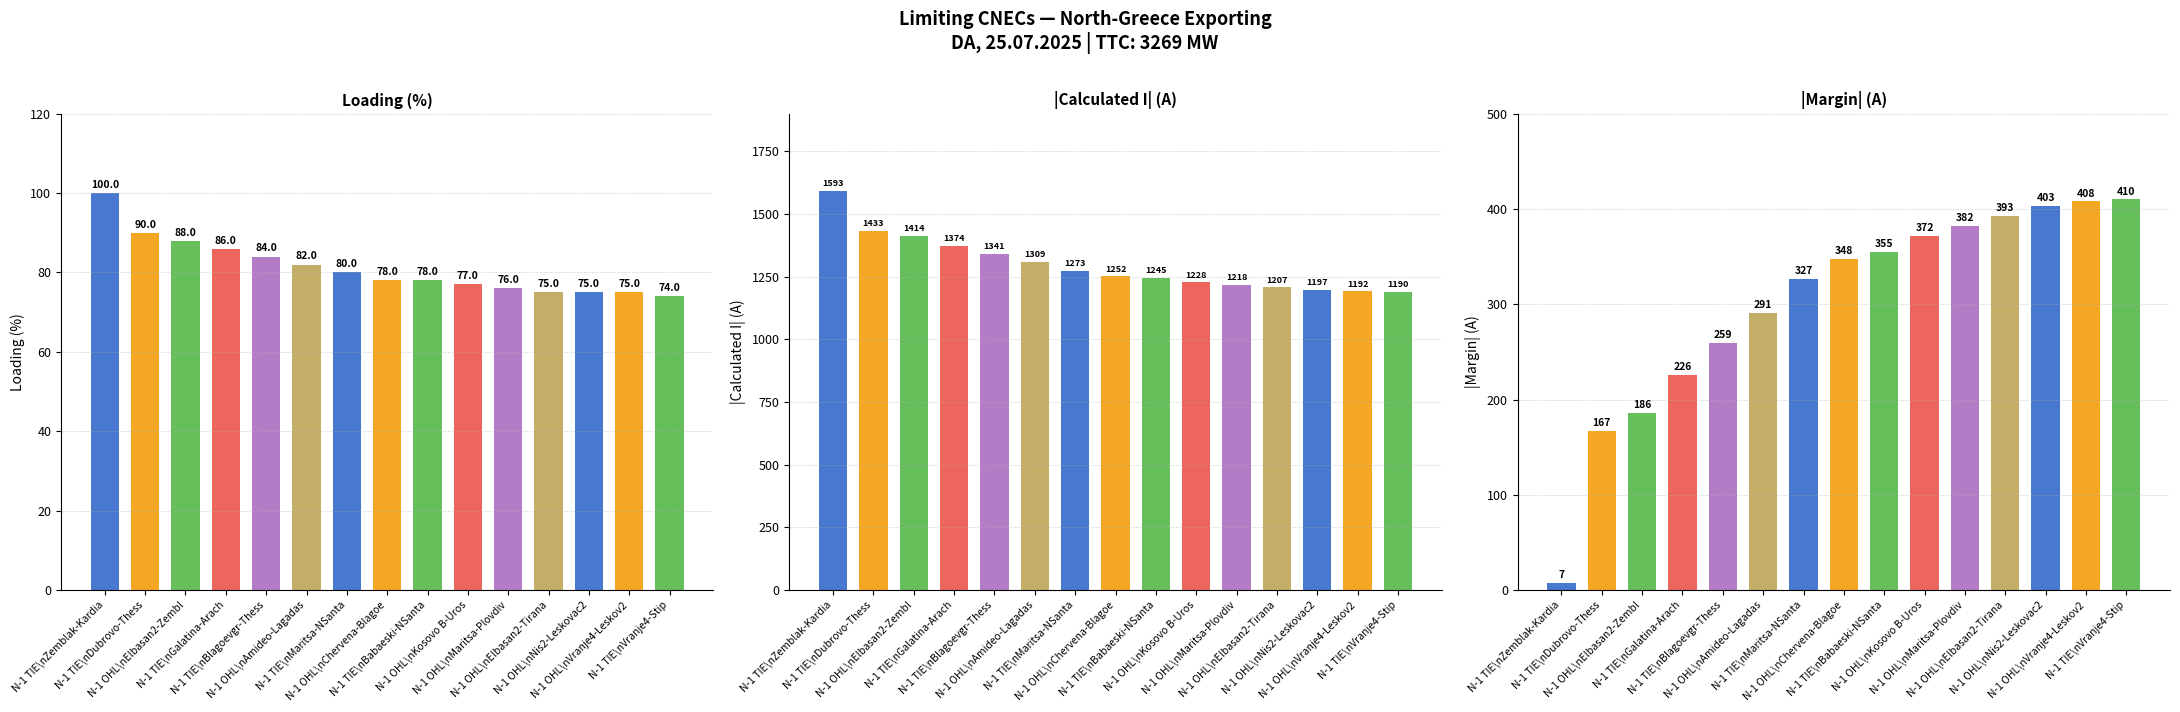

Which category has the lowest value across all series?

N-1 TIE\nZemblak-Kardia